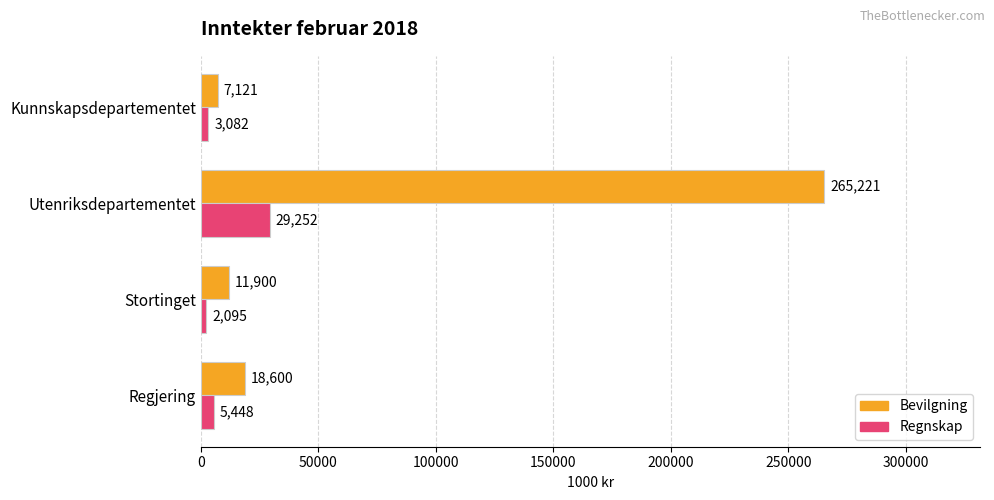

How many data points in Bevilgning are less than 18600?

2